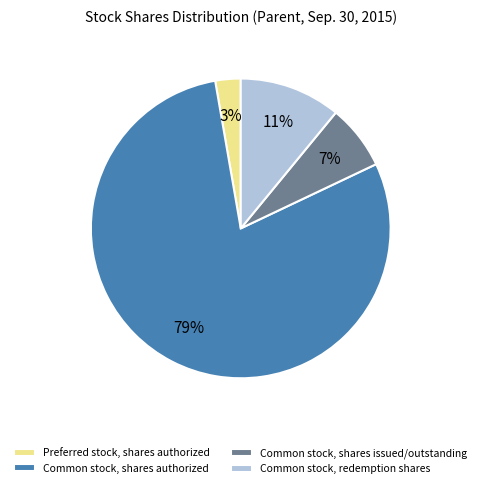

To the nearest percent, what percentage of the pie is Common stock, shares authorized?

79%